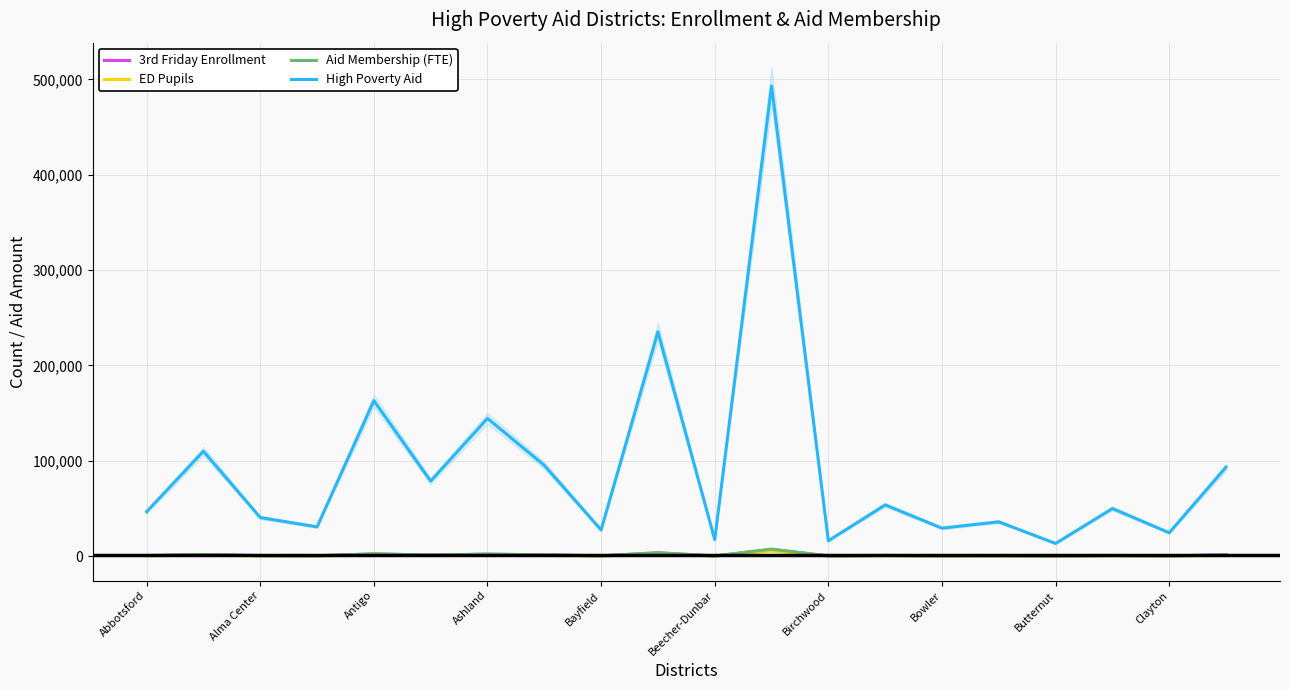

Which series has the largest total across all categories?

High Poverty Aid